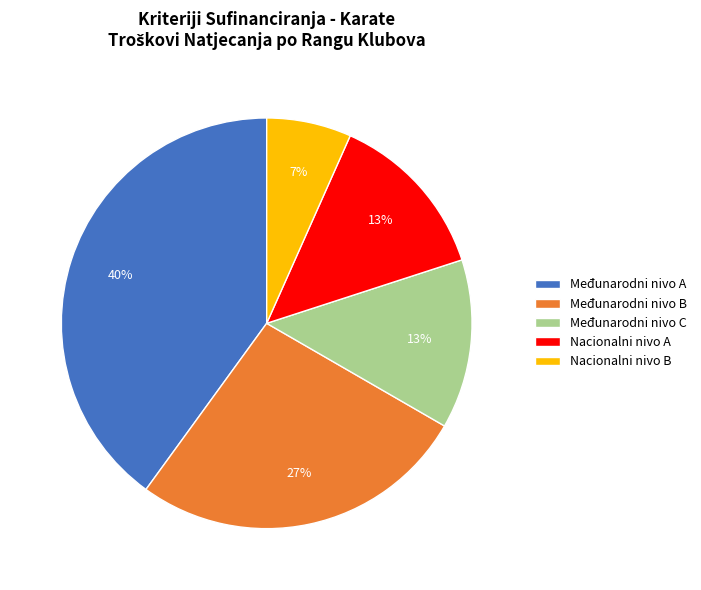

To the nearest percent, what portion does Međunarodni nivo B represent?

27%